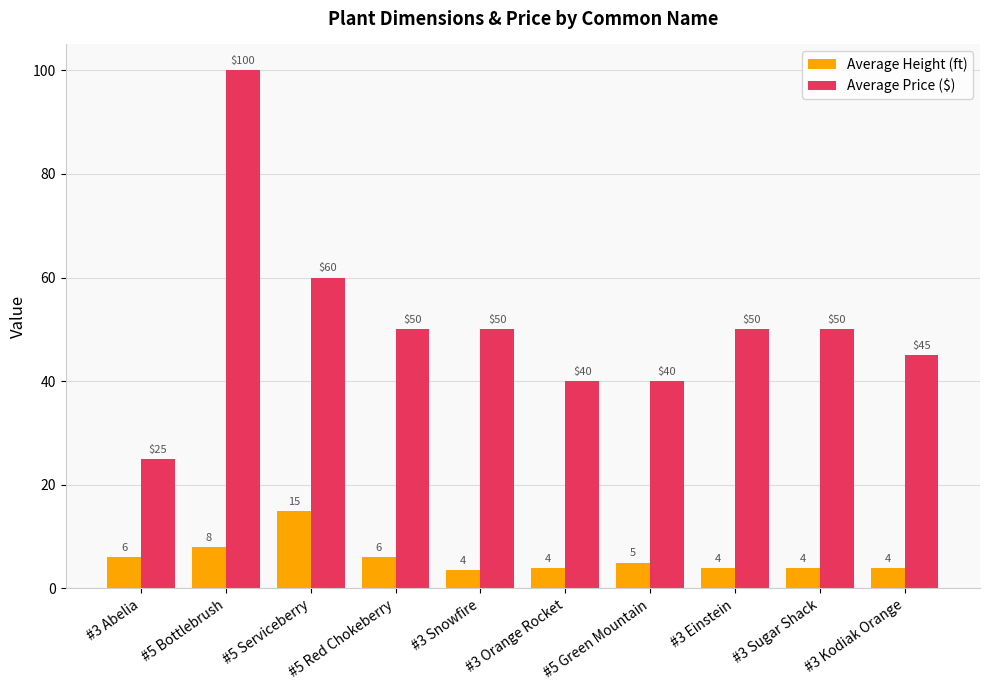

Count the number of categories in the chart.

10